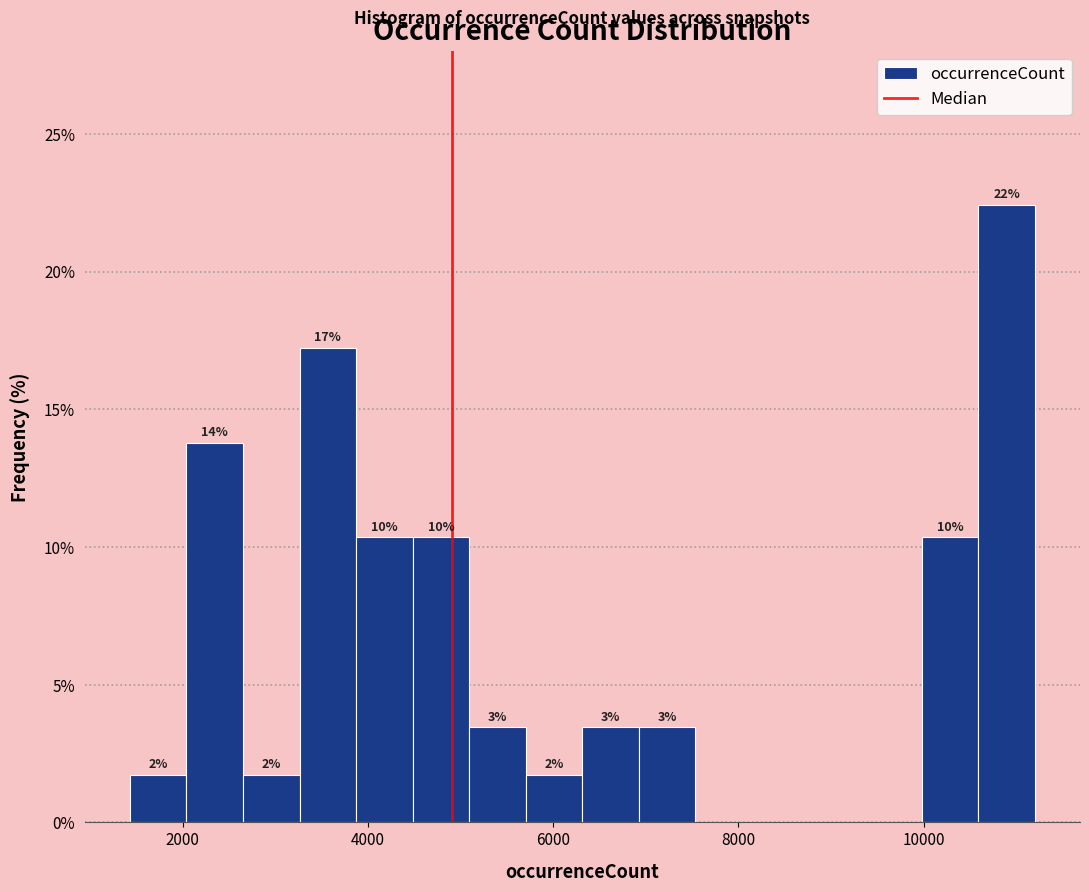

Read against the x-axis, roughly where is the centre of the tallest bar?

10800